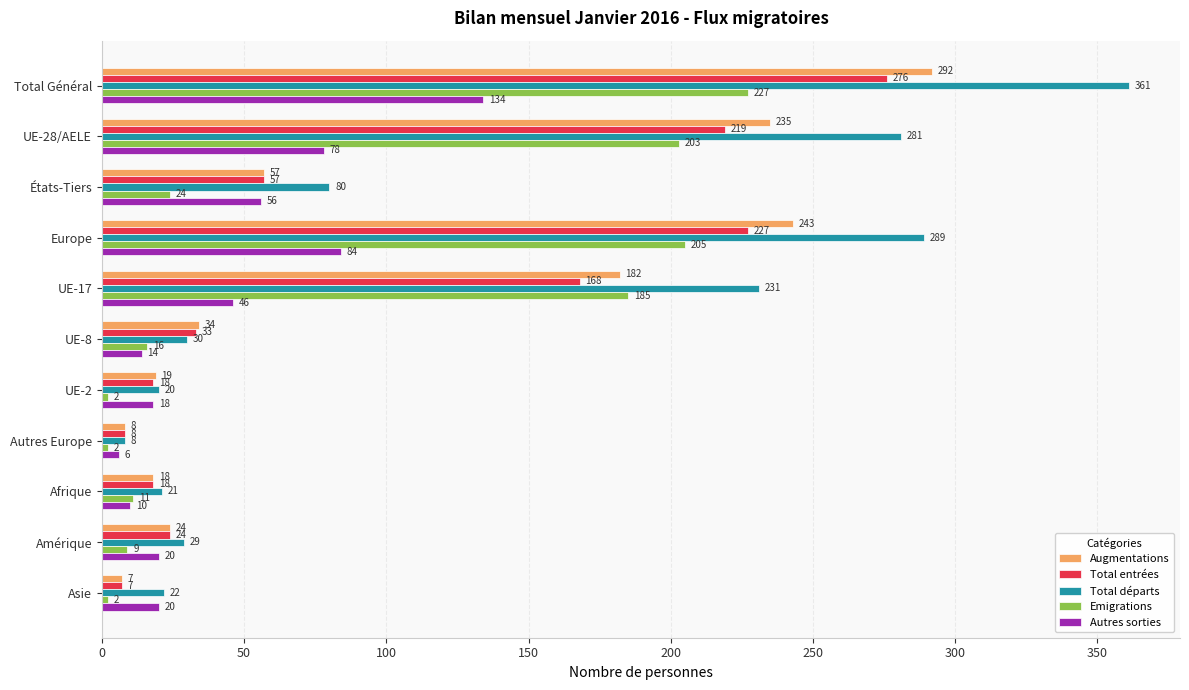

At UE-8, list the series in order from largest to smallest.

Augmentations, Total entrées, Total départs, Emigrations, Autres sorties